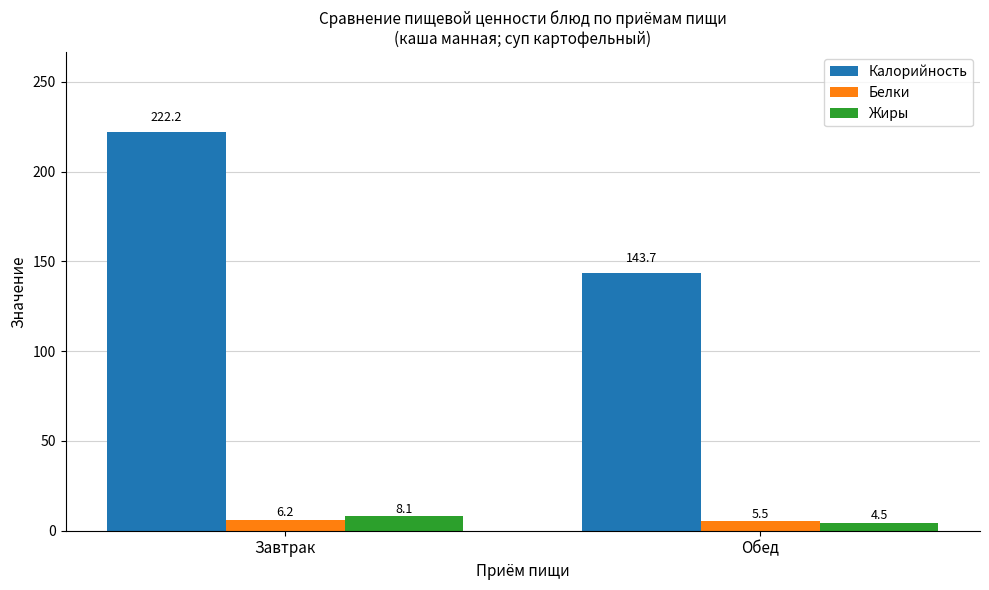

What is the label of the 1st bar from the right?

Обед